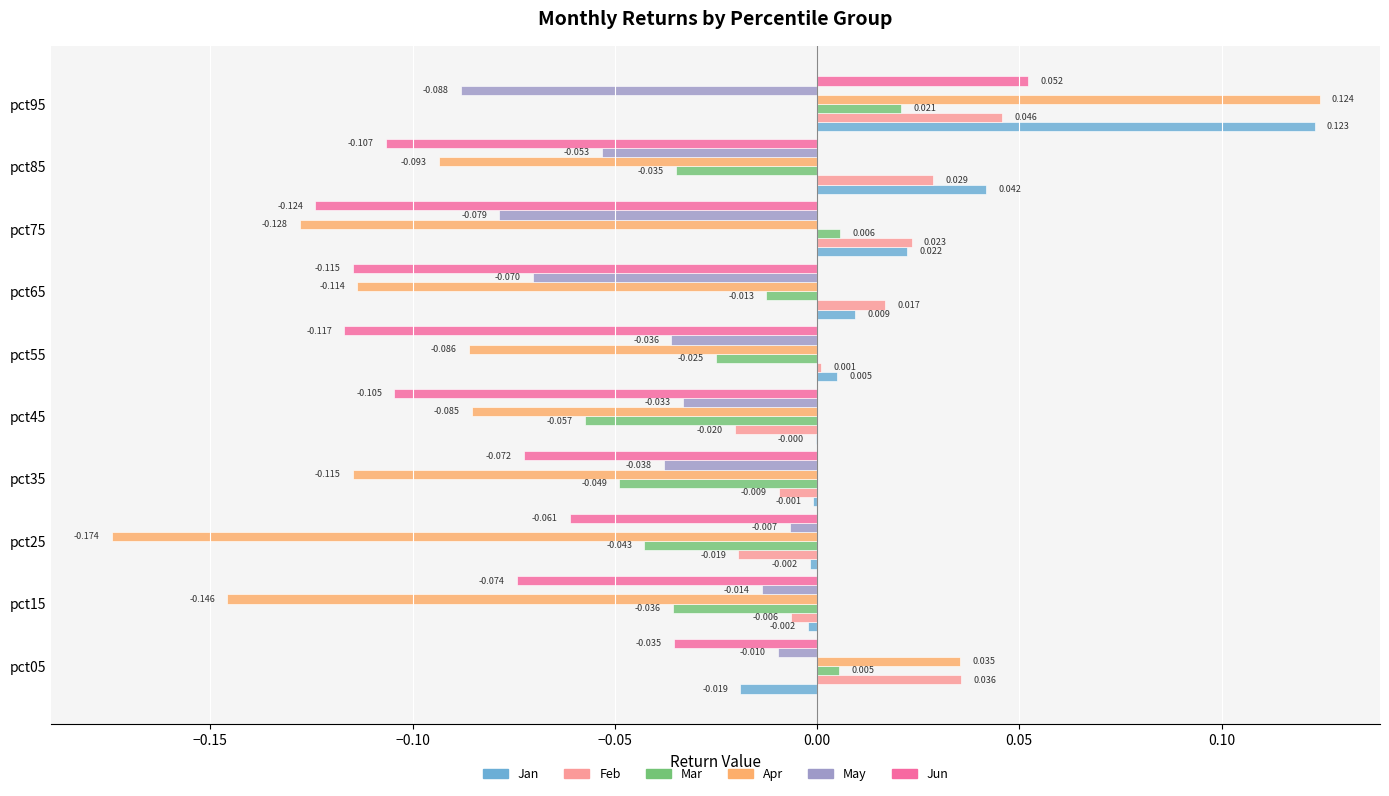

Which series changed the most between pct05 and pct15?

Apr